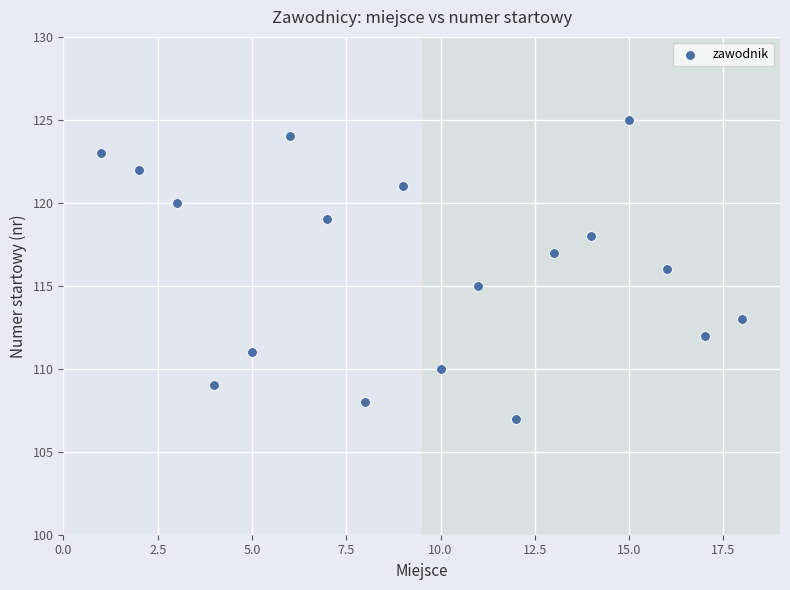

What is the range of Y values (max minus min)?

18